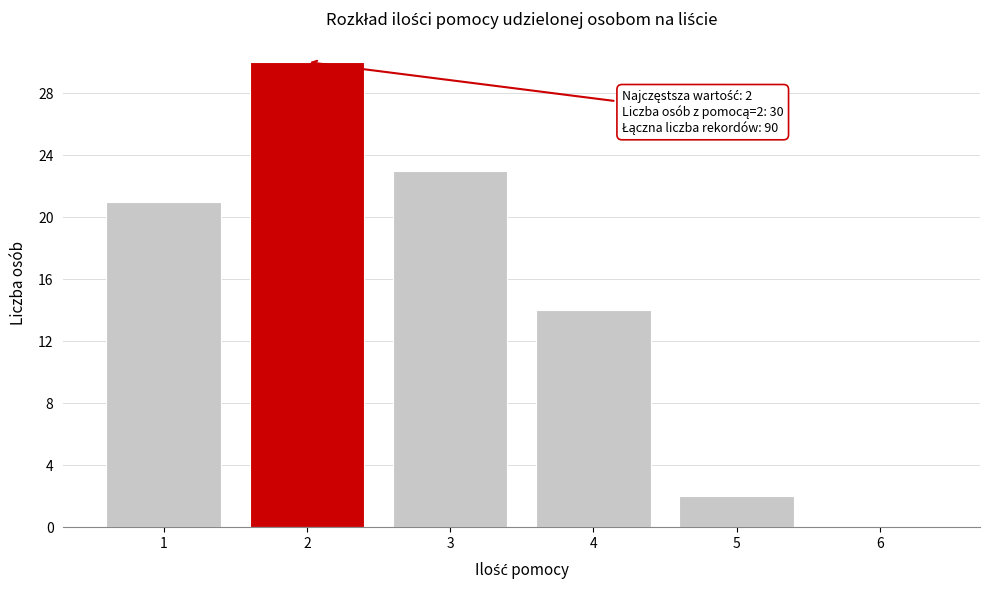

Which range on the x-axis has the tallest bar?

1.5 to 2.5